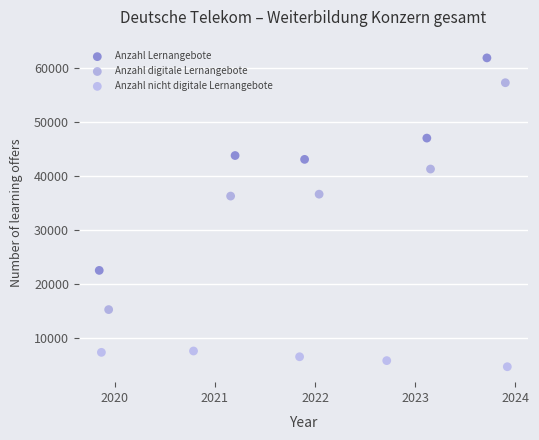

What are all the series names shown in the legend?

Anzahl Lernangebote, Anzahl digitale Lernangebote, Anzahl nicht digitale Lernangebote